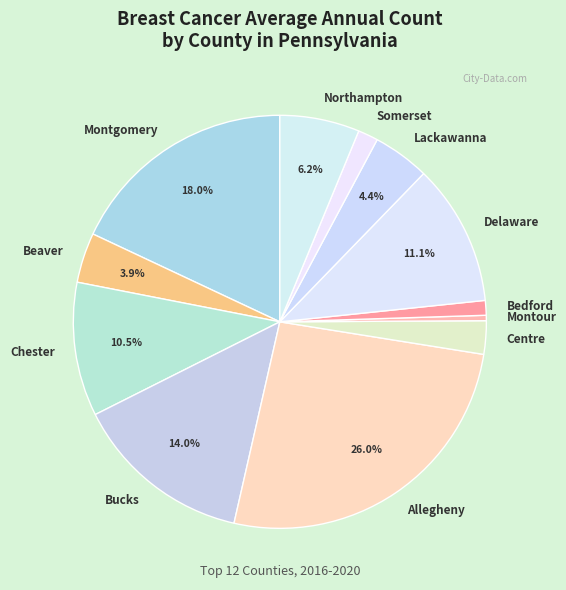

Is it true that Beaver is 9% of the pie?

False